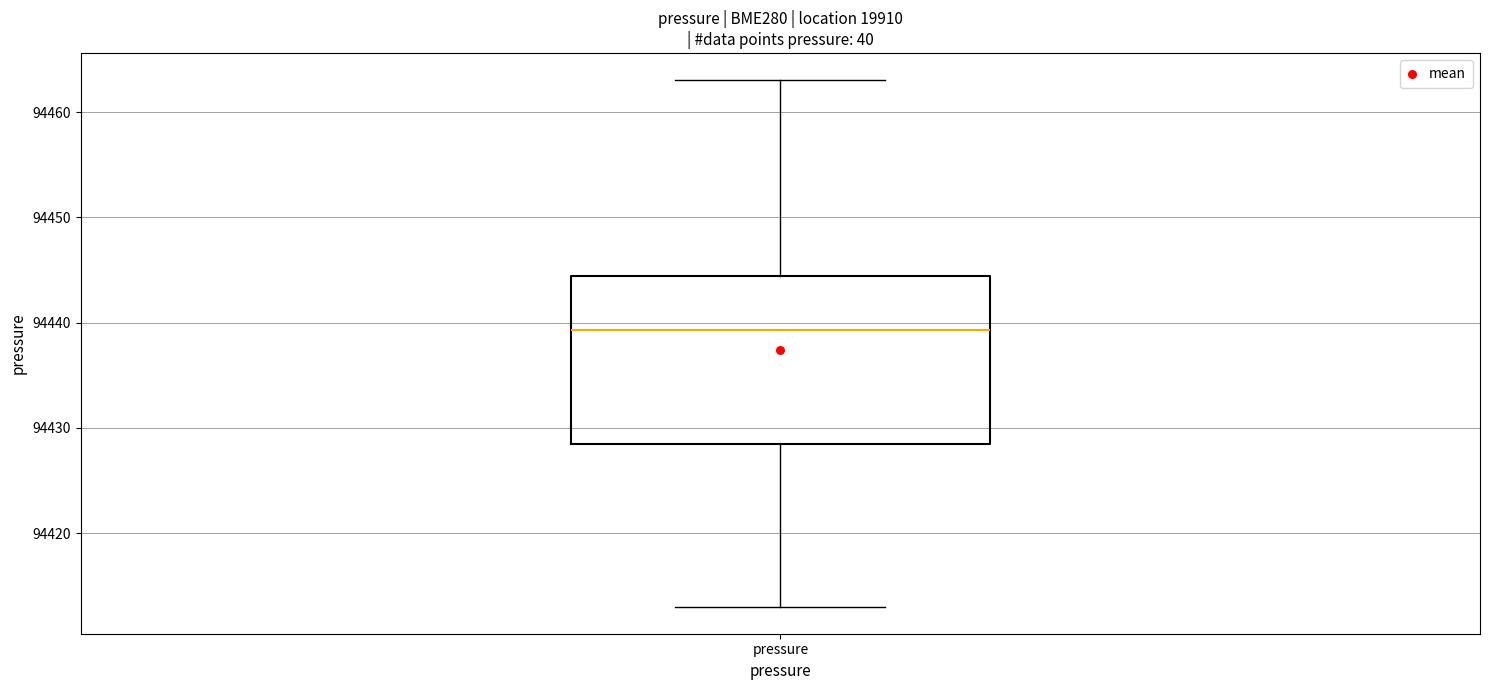

Transcribe this box plot: give where the median line is, the range the box spans, and where the two whiskers end, as read against the y-axis. The values are not printed on the chart, so give them approximately, as read against the axis.

median 94439, box 94428 to 94444, whiskers 94413 to 94463